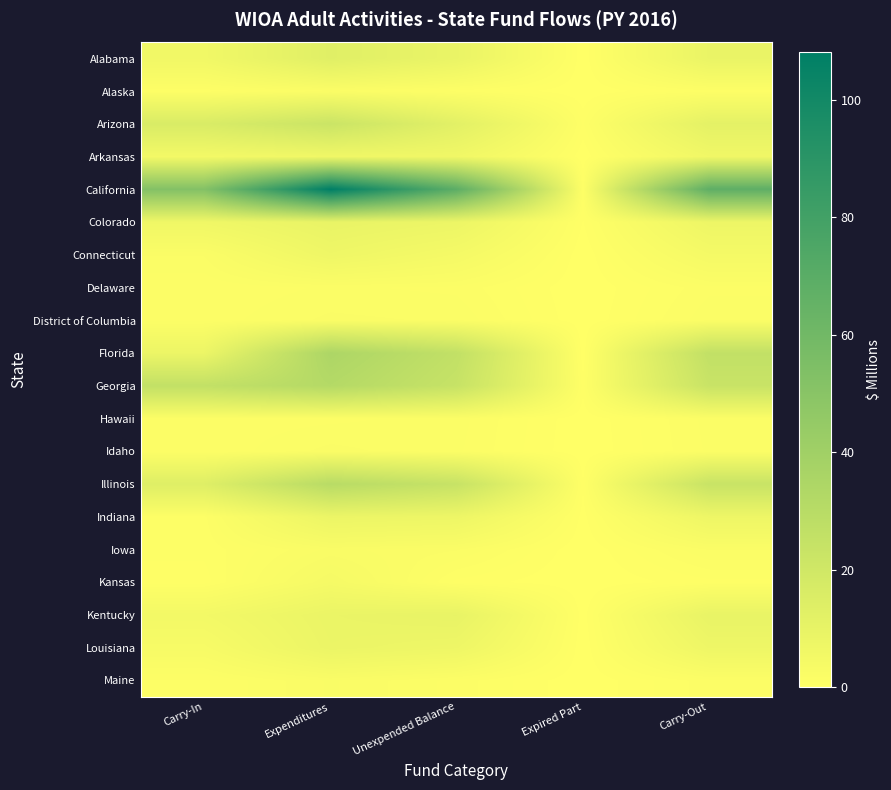

At which category is the sum across all series the highest?

Expenditures